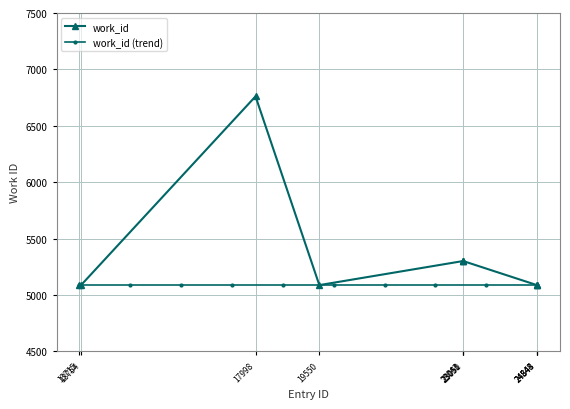

Which series has the largest total across all categories?

work_id